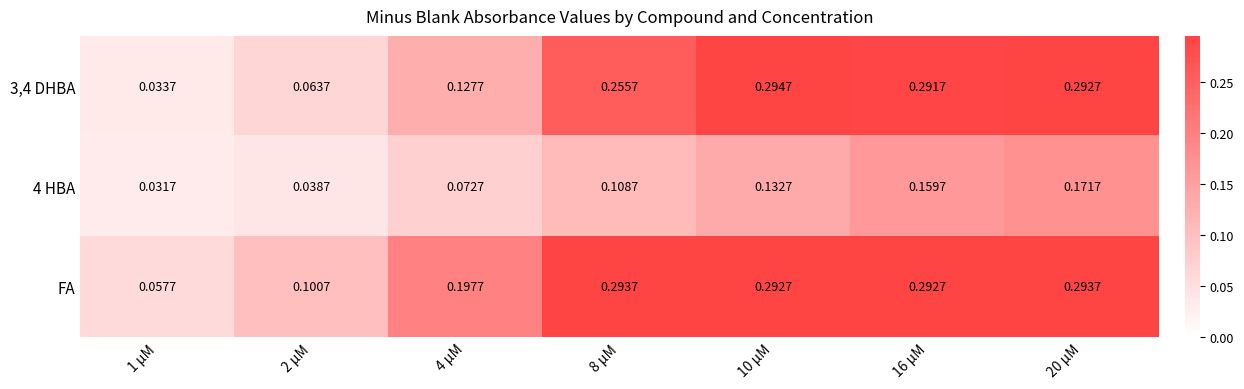

Is the value of 3,4 DHBA at 1 µM greater than the value of FA at 2 µM?

No